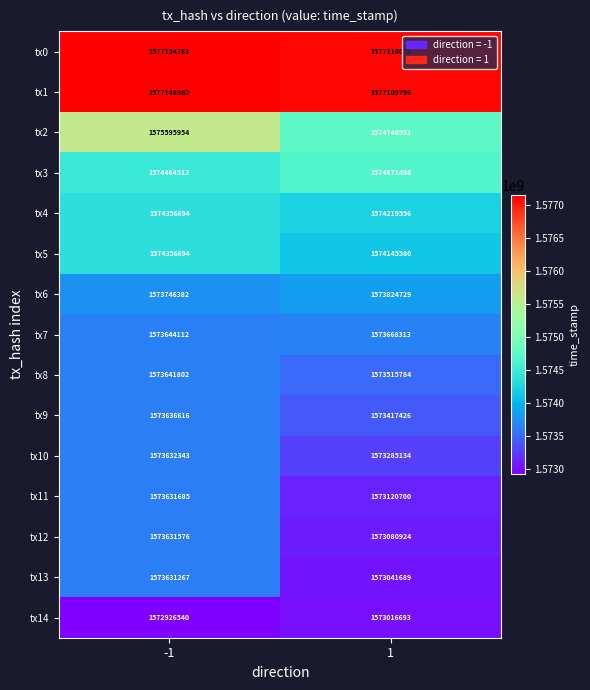

What is the highest value of the tx0 series?

1577154783